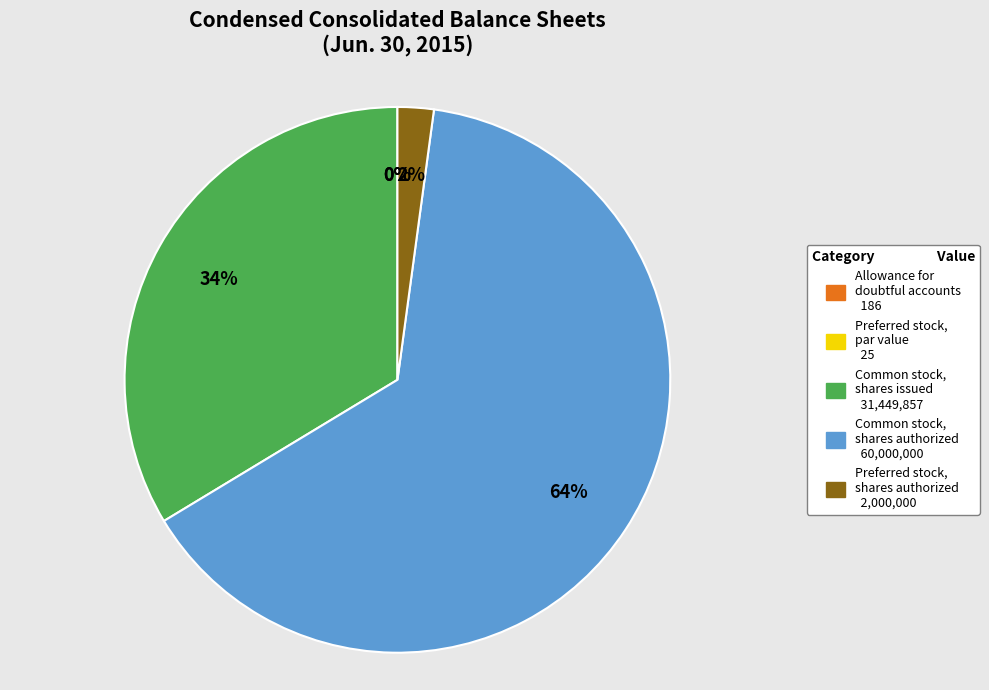

To the nearest percent, what portion does Common stock, shares authorized 60,000,000 represent?

64%